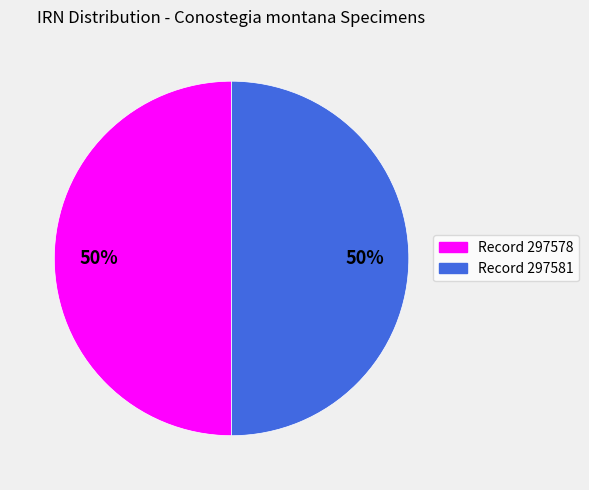

To the nearest percent, what is the average slice percentage?

50%